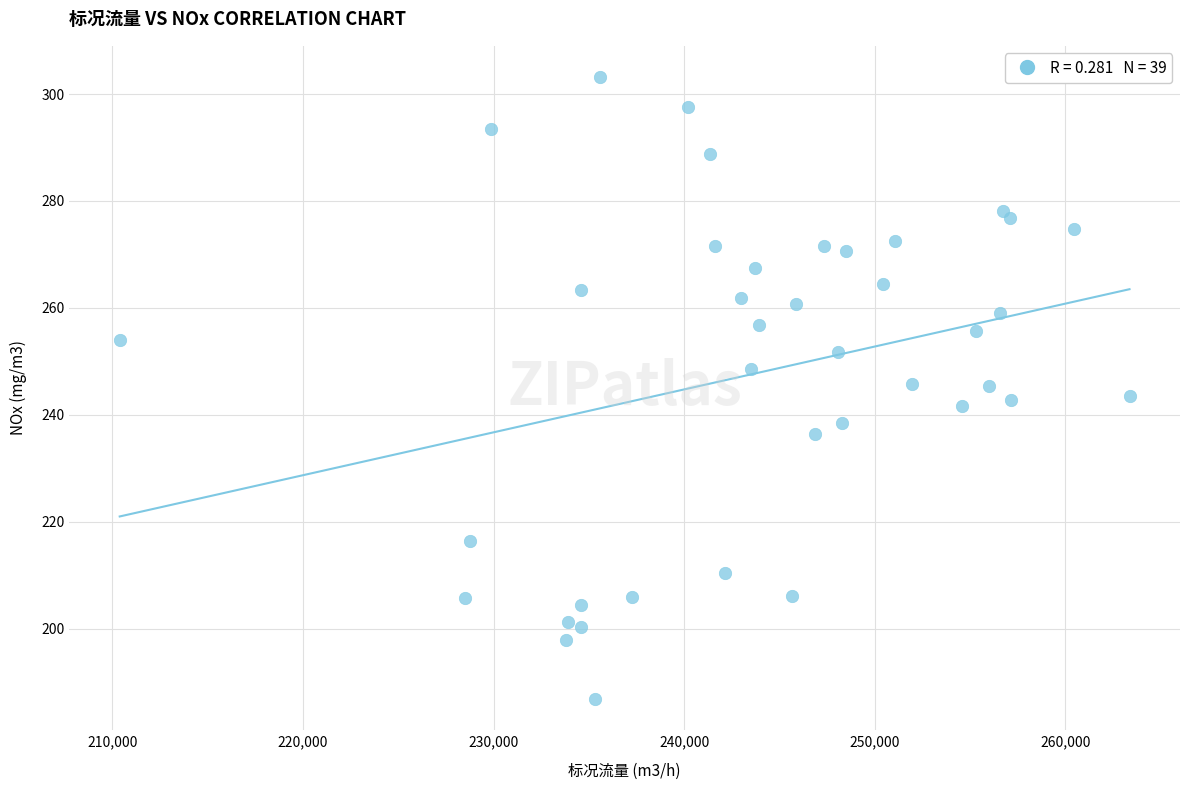

What is the range of Y values (max minus min)?

116.4